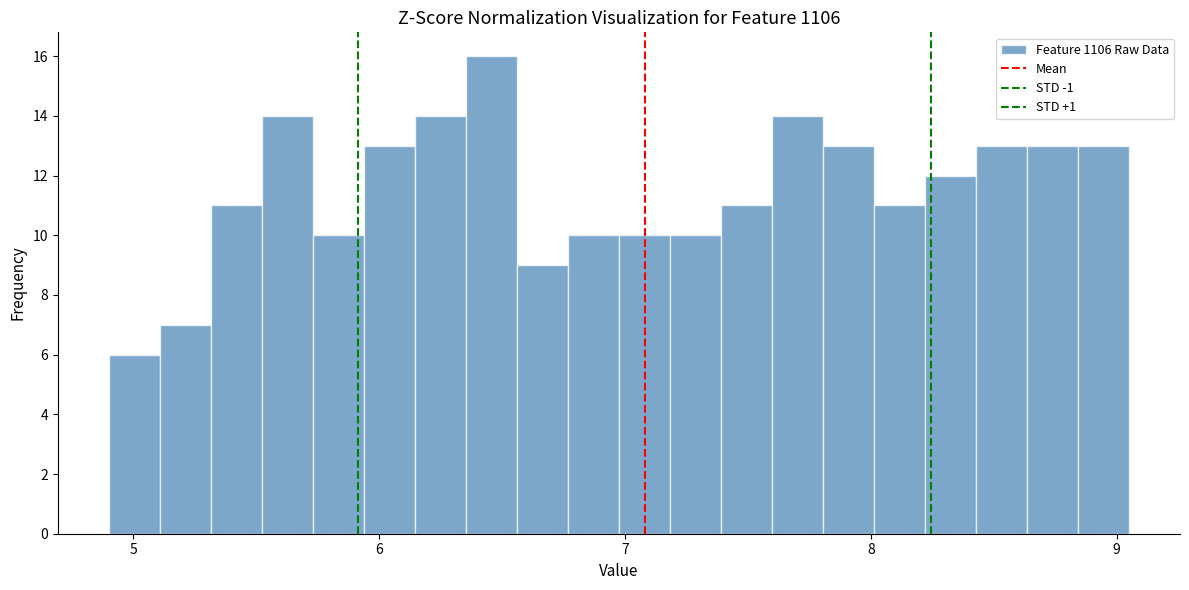

Read against the x-axis, roughly where is the centre of the tallest bar?

6.5